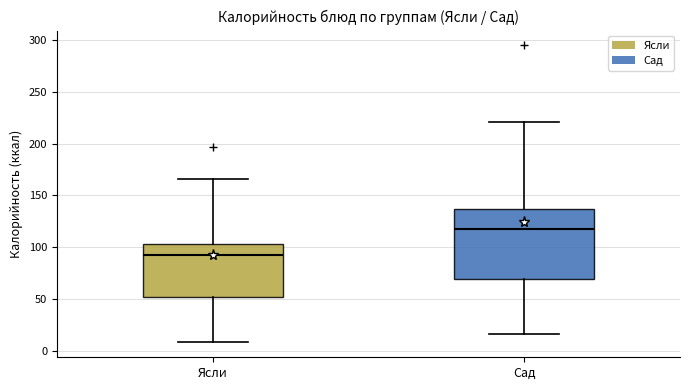

Reading left to right, read every box against the y-axis: the position of its median line, the range the box covers, and the ends of its whiskers. The values are not printed on the chart, so give them approximately, as read against the axis.

Ясли: median 90, box 50 to 105, whiskers 10 to 165
Сад: median 120, box 70 to 135, whiskers 15 to 220